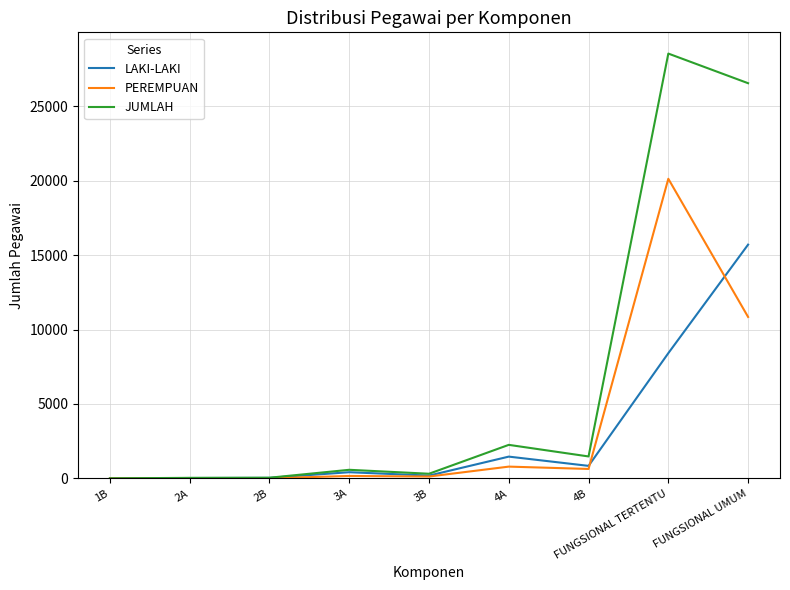

What is the maximum value for LAKI-LAKI?

15705